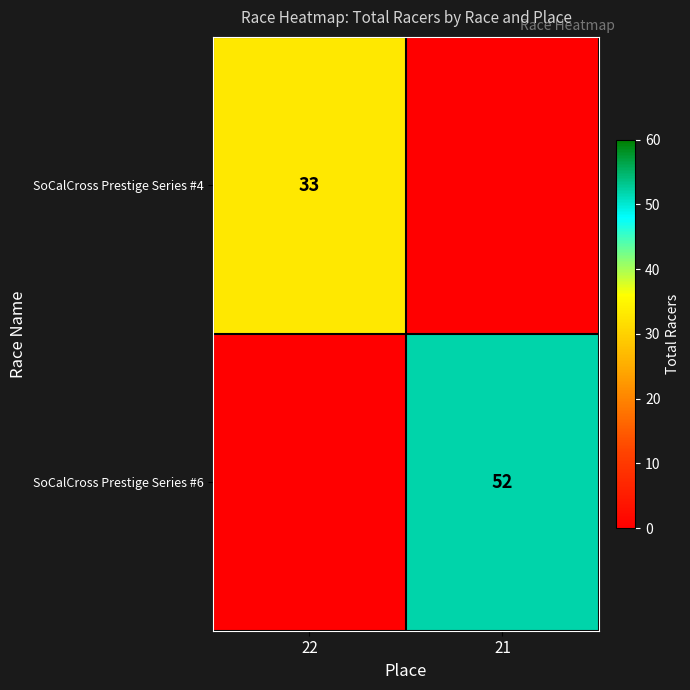

True or false: SoCalCross Prestige Series #6 has a value of 73 at 21.

False